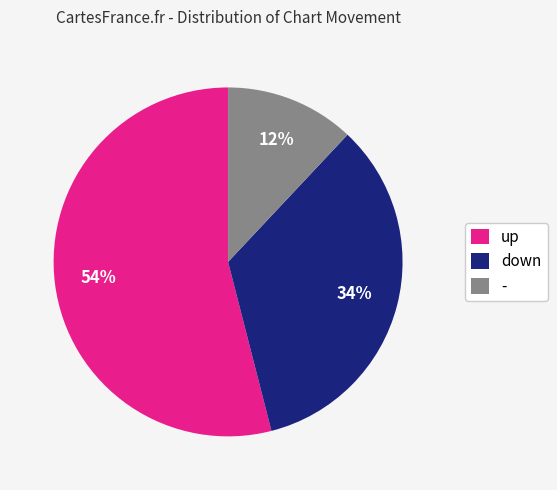

Which has a higher value, down or -?

down